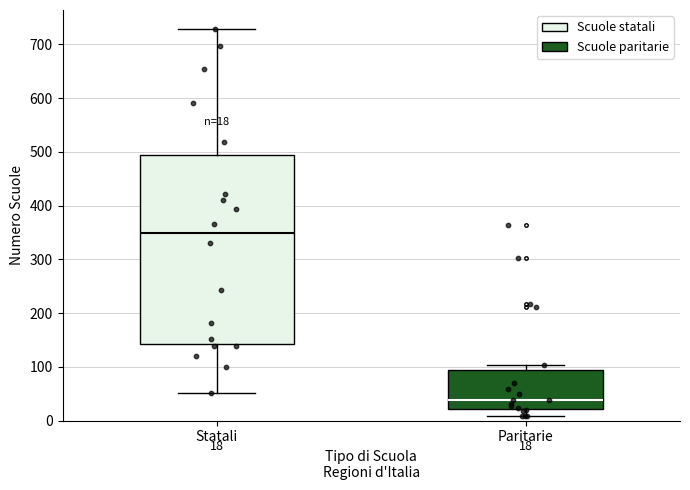

Comparing the boxes themselves (not the whiskers), which one is the tallest?

Statali